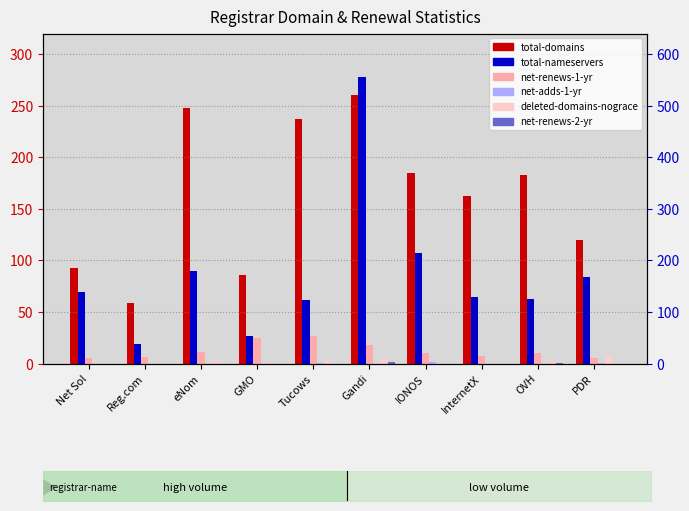

What is the label of the 3rd bar from the right?

InternetX